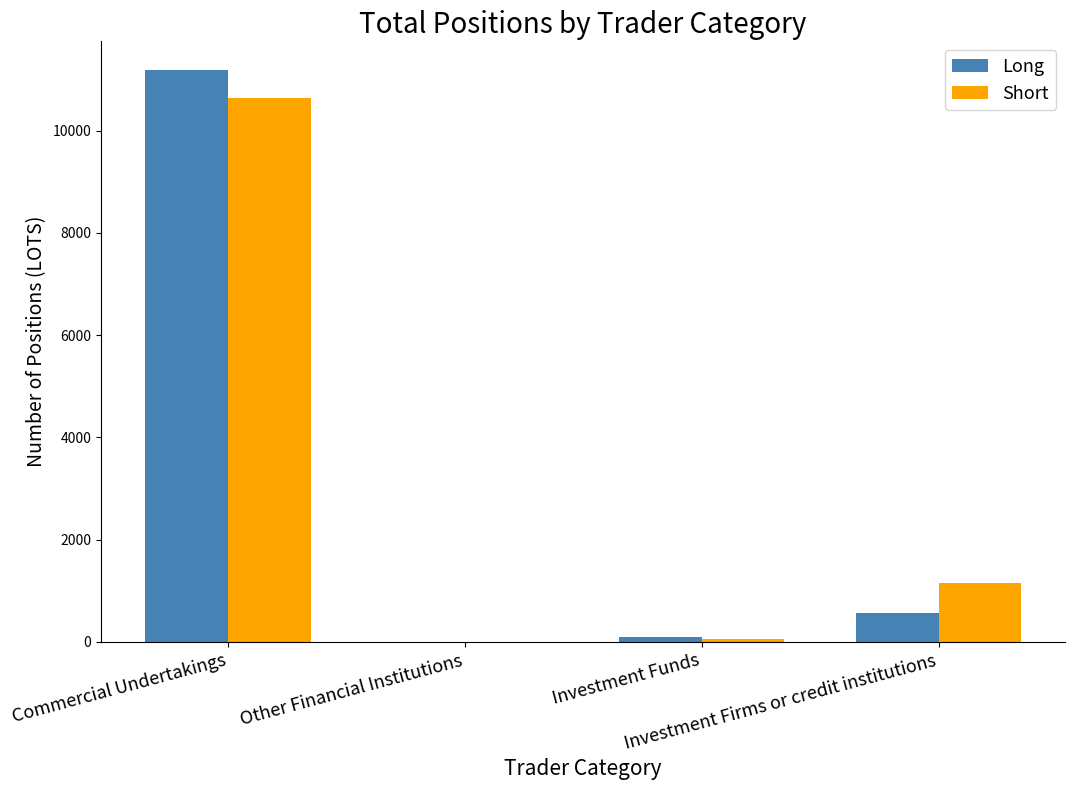

What is the sum of all Short values?

11864.2